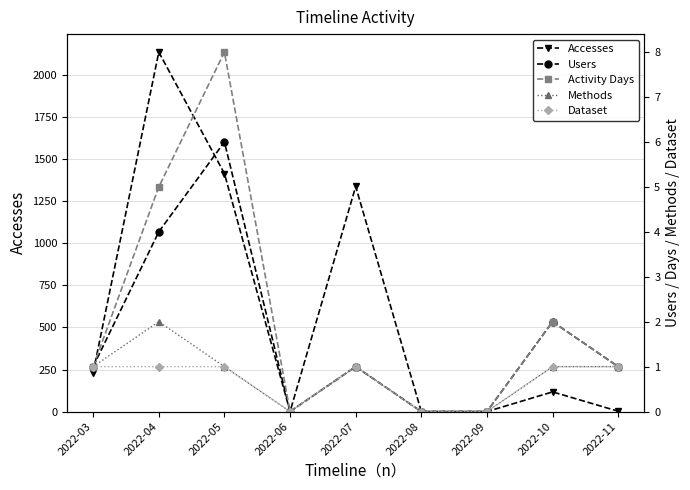

Reading left to right, what are all the values shown in this chart?

Accesses: 232	2137	1415	0	1338	0	0	117	2
Users: 1	4	6	0	1	0	0	2	1
Activity Days: 1	5	8	0	1	0	0	2	1
Methods: 1	2	1	0	1	0	0	1	1
Dataset: 1	1	1	0	1	0	0	1	1